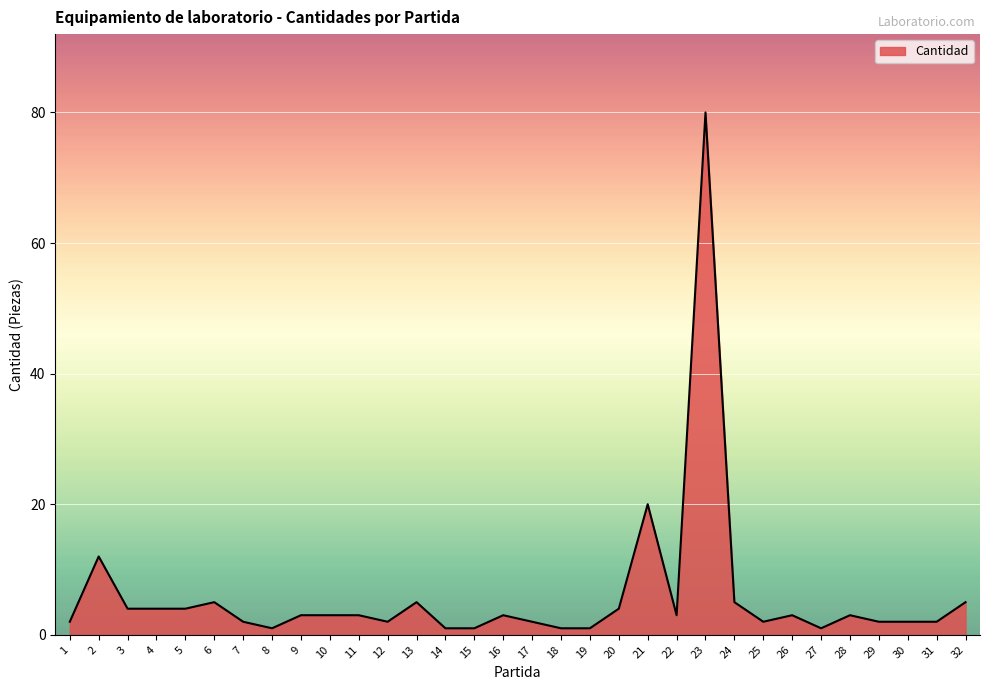

What is the difference between the maximum and minimum values?

79